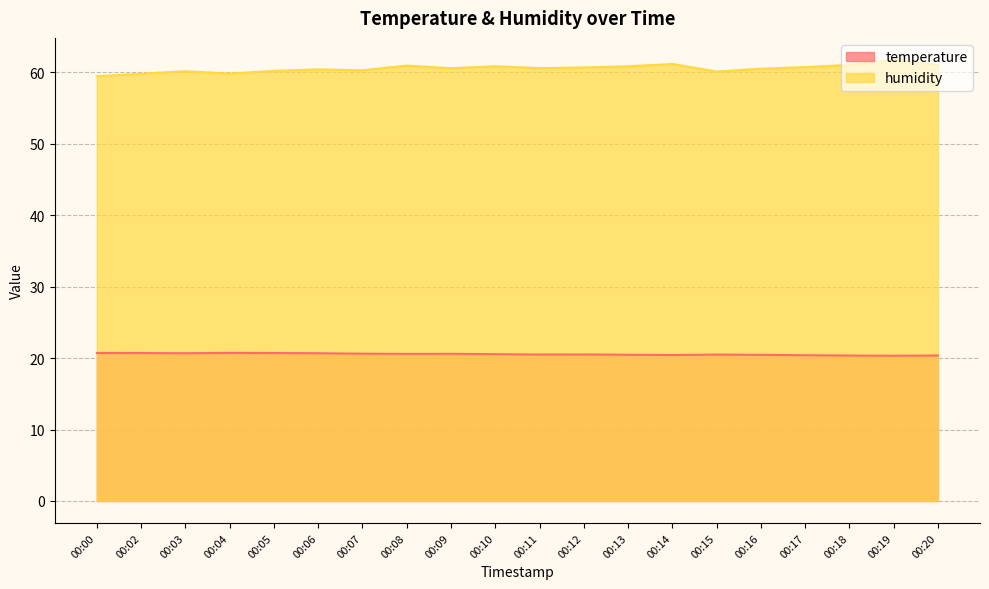

What is the total value across all series at 00:03?

80.8